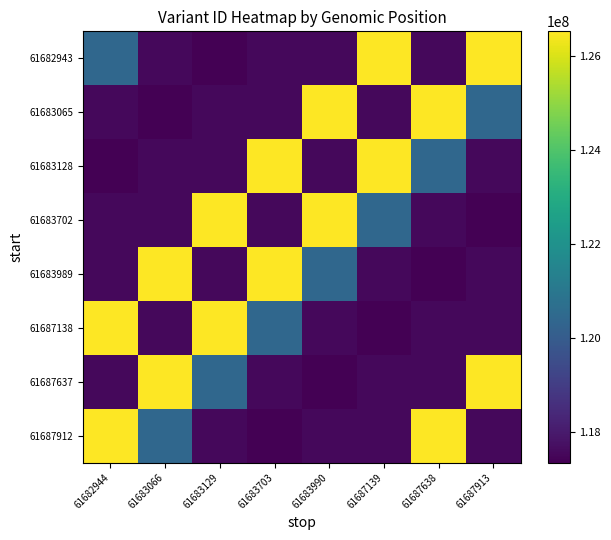

Rank the series by their maximum value, from highest to lowest.

61682943, 61683065, 61683128, 61683702, 61683989, 61687138, 61687637, 61687912